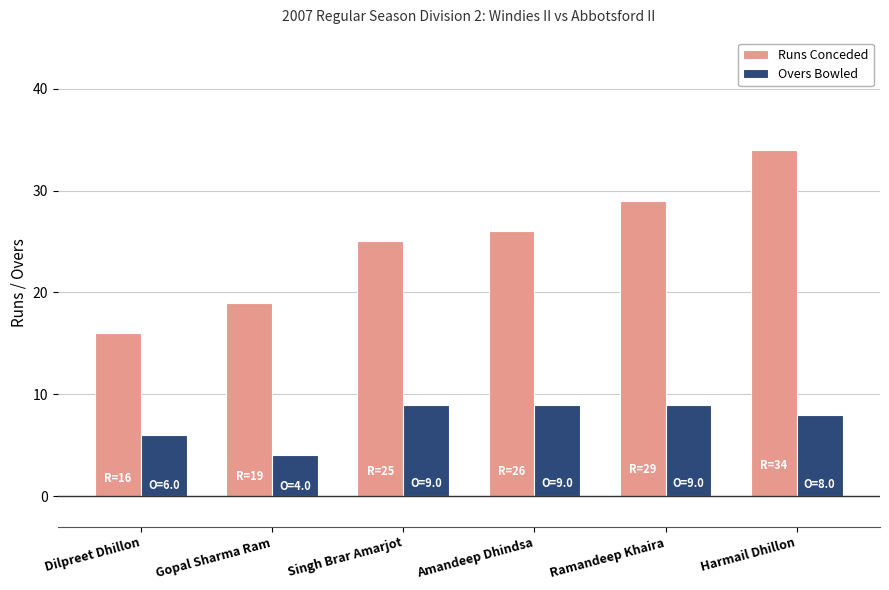

Reading left to right, transcribe all the data shown in this chart.

Runs Conceded: Dilpreet Dhillon=16	Gopal Sharma Ram=19	Singh Brar Amarjot=25	Amandeep Dhindsa=26	Ramandeep Khaira=29	Harmail Dhillon=34
Overs Bowled: Dilpreet Dhillon=6	Gopal Sharma Ram=4	Singh Brar Amarjot=9	Amandeep Dhindsa=9	Ramandeep Khaira=9	Harmail Dhillon=8